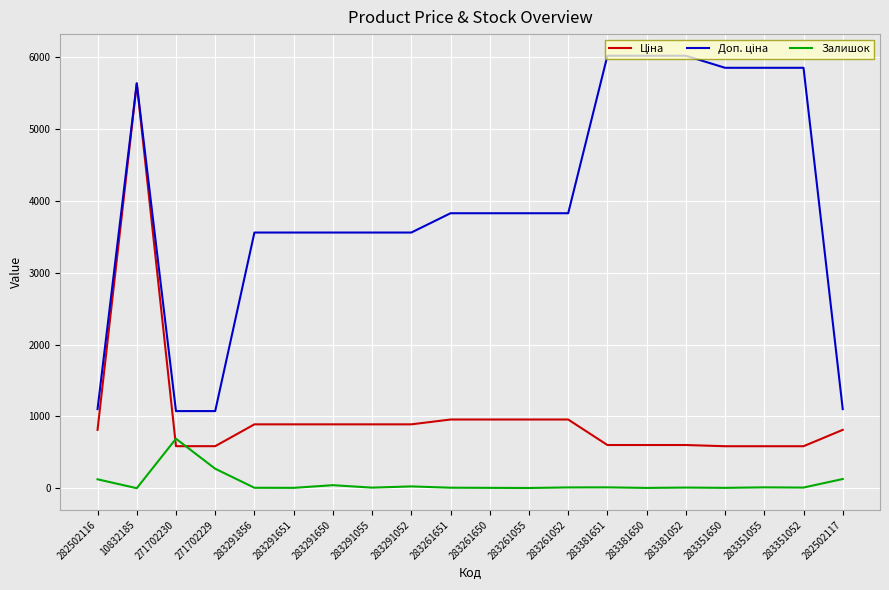

At which category is the sum across all series the highest?

10832185